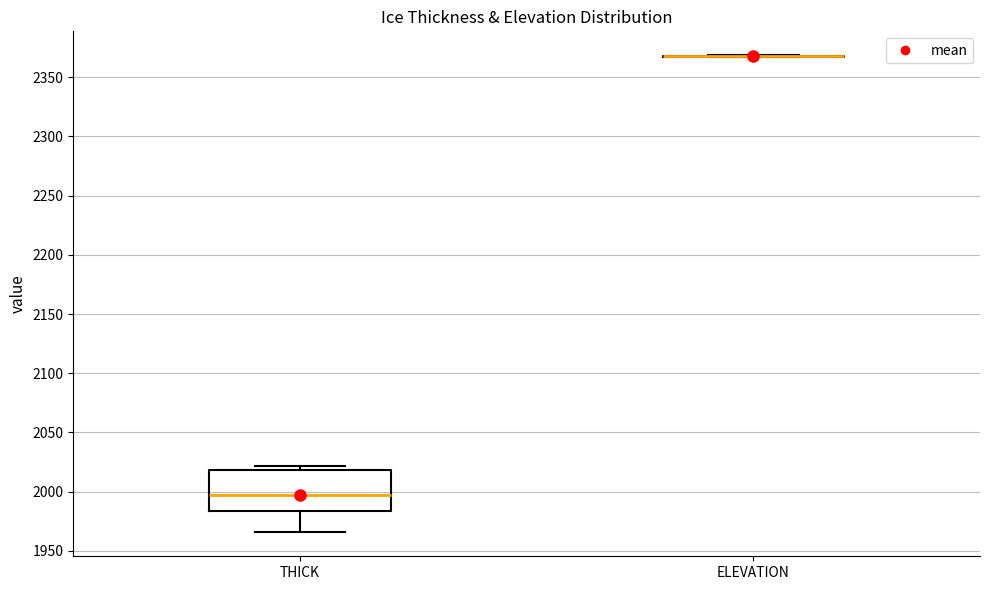

Reading left to right, read every box against the y-axis: the position of its median line, the range the box covers, and the ends of its whiskers. The values are not printed on the chart, so give them approximately, as read against the axis.

THICK: median 2000, box 1985 to 2020, whiskers 1965 to 2020 (just above the box's upper edge)
ELEVATION: box collapsed to a line at 2370, whiskers 2365 to 2370